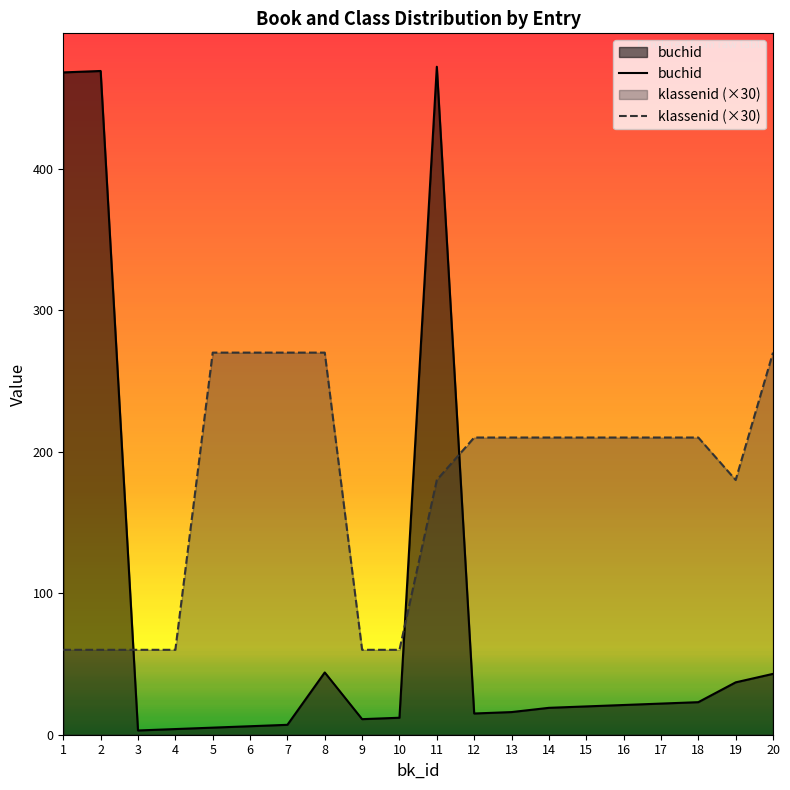

At how many categories does at least one series exceed 33?

20